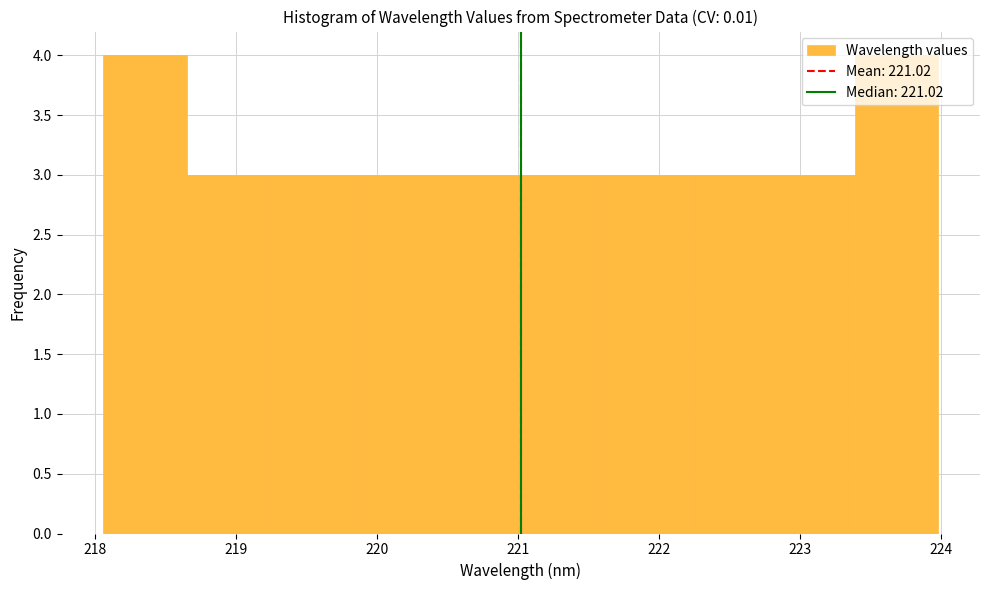

Reading left to right, list every bar in this chart as the range it spans on the x-axis followed by its height. Neither the bar edges nor the heights are printed on the chart, so give them approximately, as read against the axes.

218.1 to 218.7: 4
218.7 to 219.2: 3
219.2 to 219.8: 3
219.8 to 220.4: 3
220.4 to 221.0: 3
221.0 to 221.6: 3
221.6 to 222.2: 3
222.2 to 222.8: 3
222.8 to 223.4: 3
223.4 to 224.0: 4